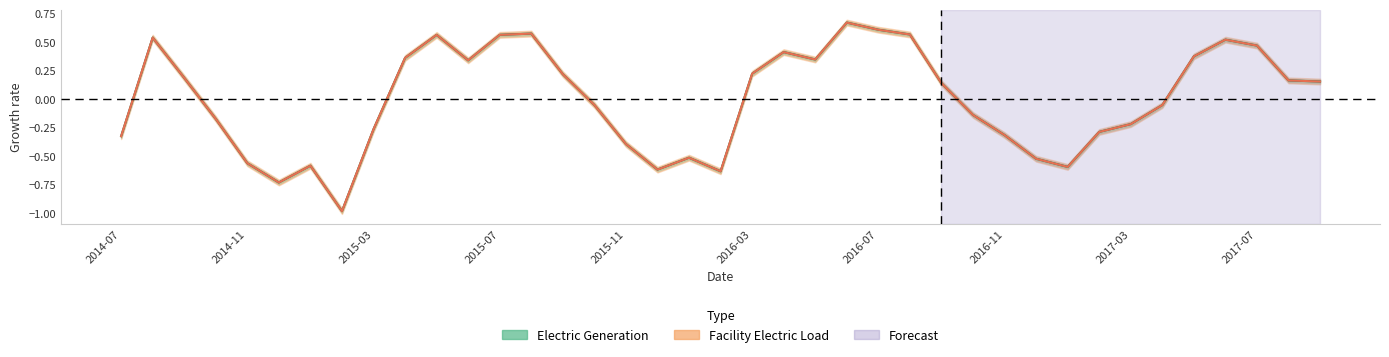

Where does the Electric Generation series first go above 0?

2014-08